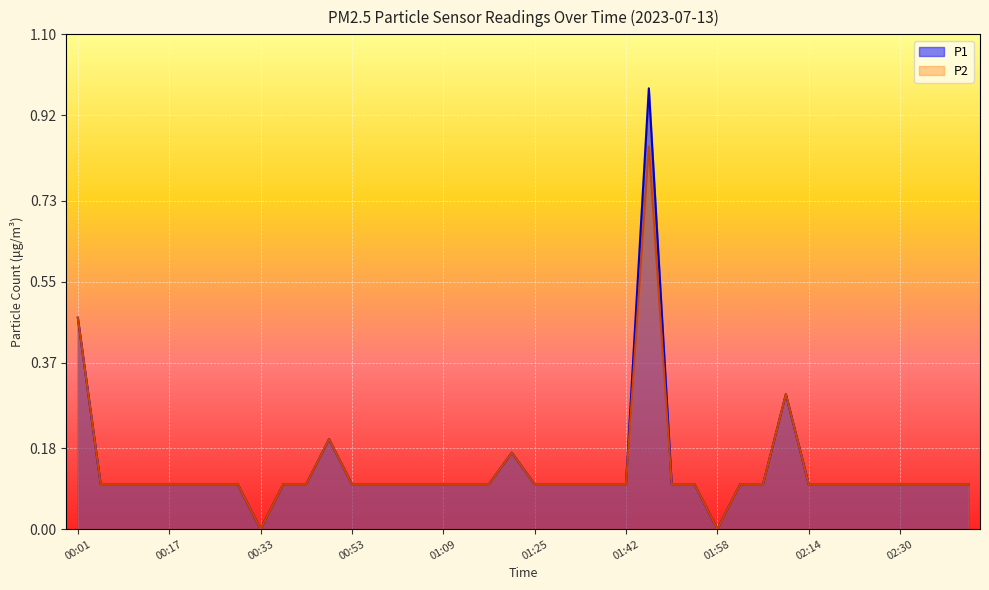

Reading left to right, transcribe all the data shown in this chart.

P1: 00:01=0.5	00:05=0.1	00:09=0.1	00:13=0.1	00:17=0.1	00:21=0.1	00:25=0.1	00:29=0.1	00:33=0.0	00:37=0.1	00:41=0.1	00:49=0.2	00:53=0.1	00:57=0.1	01:01=0.1	01:05=0.1	01:09=0.1	01:13=0.1	01:17=0.1	01:21=0.2	01:25=0.1	01:29=0.1	01:34=0.1	01:38=0.1	01:42=0.1	01:46=1.0	01:50=0.1	01:54=0.1	01:58=0.0	02:02=0.1	02:06=0.1	02:10=0.3	02:14=0.1	02:18=0.1	02:22=0.1	02:26=0.1	02:30=0.1	02:34=0.1	02:38=0.1	02:42=0.1
P2: 00:01=0.5	00:05=0.1	00:09=0.1	00:13=0.1	00:17=0.1	00:21=0.1	00:25=0.1	00:29=0.1	00:33=0.0	00:37=0.1	00:41=0.1	00:49=0.2	00:53=0.1	00:57=0.1	01:01=0.1	01:05=0.1	01:09=0.1	01:13=0.1	01:17=0.1	01:21=0.2	01:25=0.1	01:29=0.1	01:34=0.1	01:38=0.1	01:42=0.1	01:46=0.8	01:50=0.1	01:54=0.1	01:58=0.0	02:02=0.1	02:06=0.1	02:10=0.3	02:14=0.1	02:18=0.1	02:22=0.1	02:26=0.1	02:30=0.1	02:34=0.1	02:38=0.1	02:42=0.1